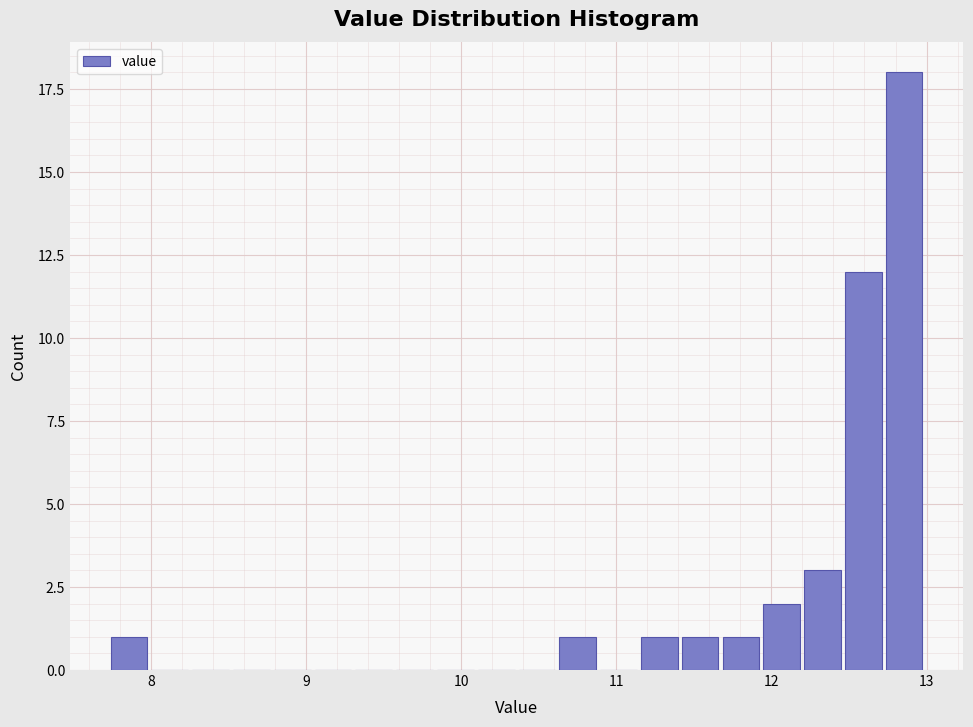

Around what value on the x-axis is the tallest bar? Give the approximate position of its centre, as read against the axis.

12.9